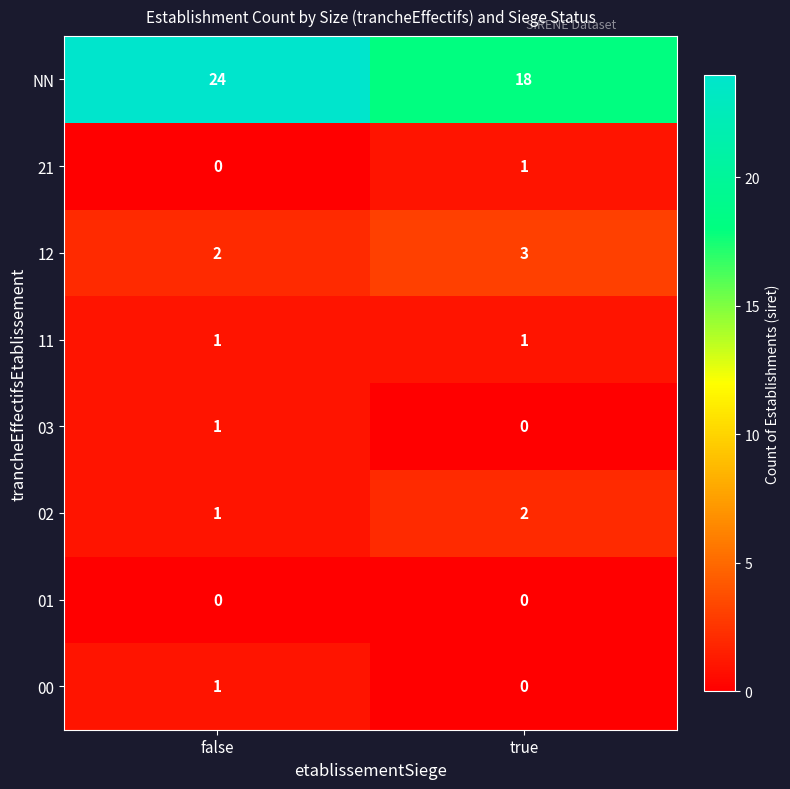

Where is 02 nearest to the value 1?

false